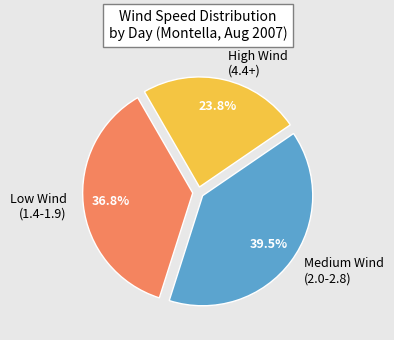

How many slices are in this pie chart?

3